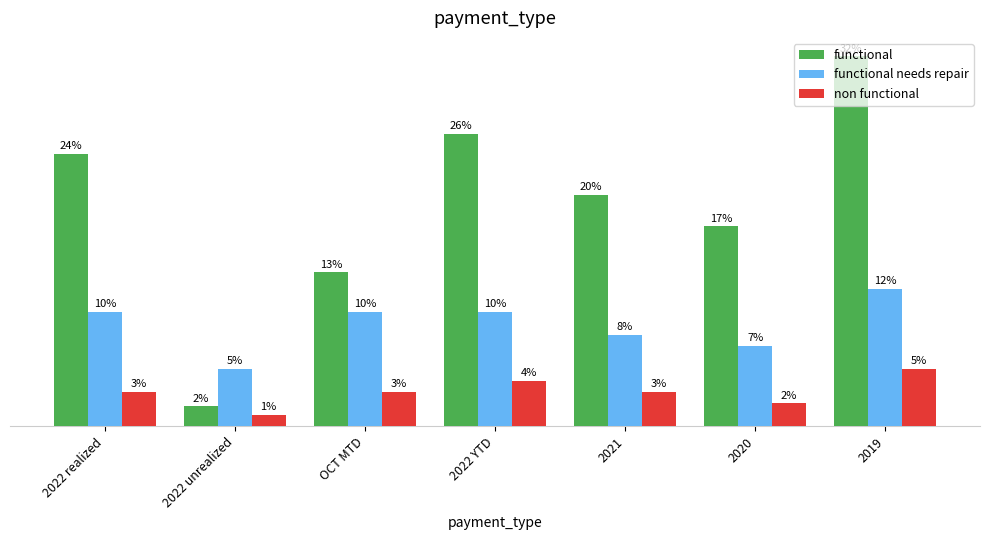

What are all the series names shown in the legend?

functional, functional needs repair, non functional